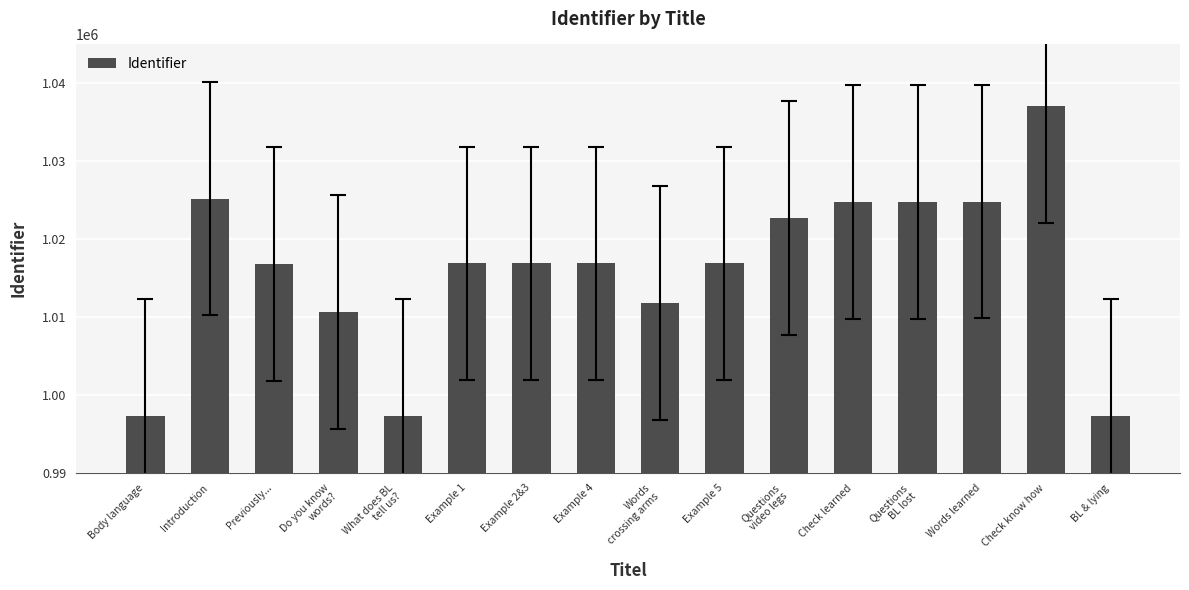

Does the chart contain stacked bars?

No